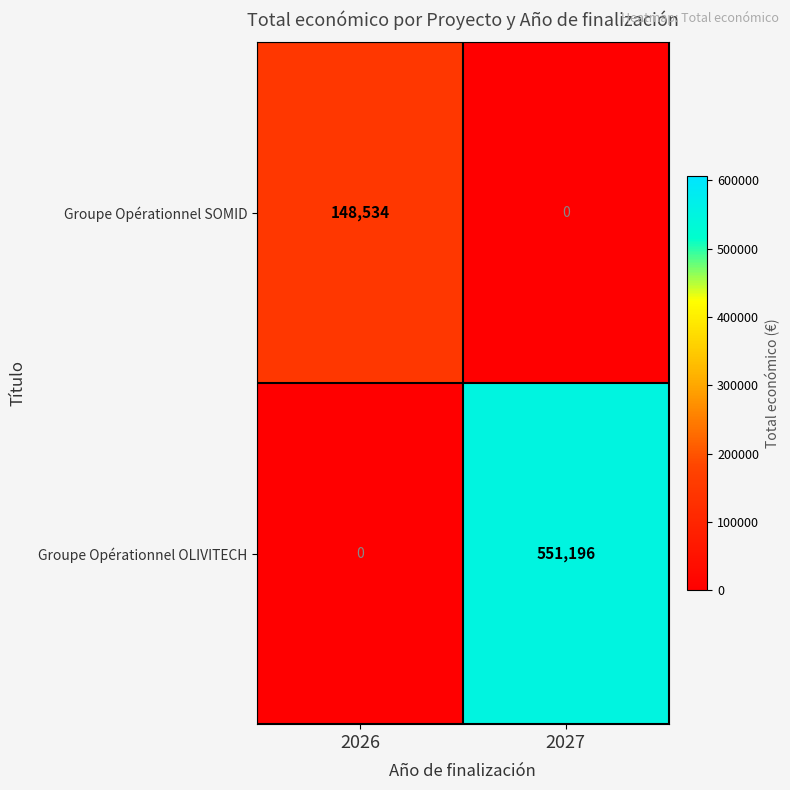

What is the spread (max minus min) of values at 2026?

148534